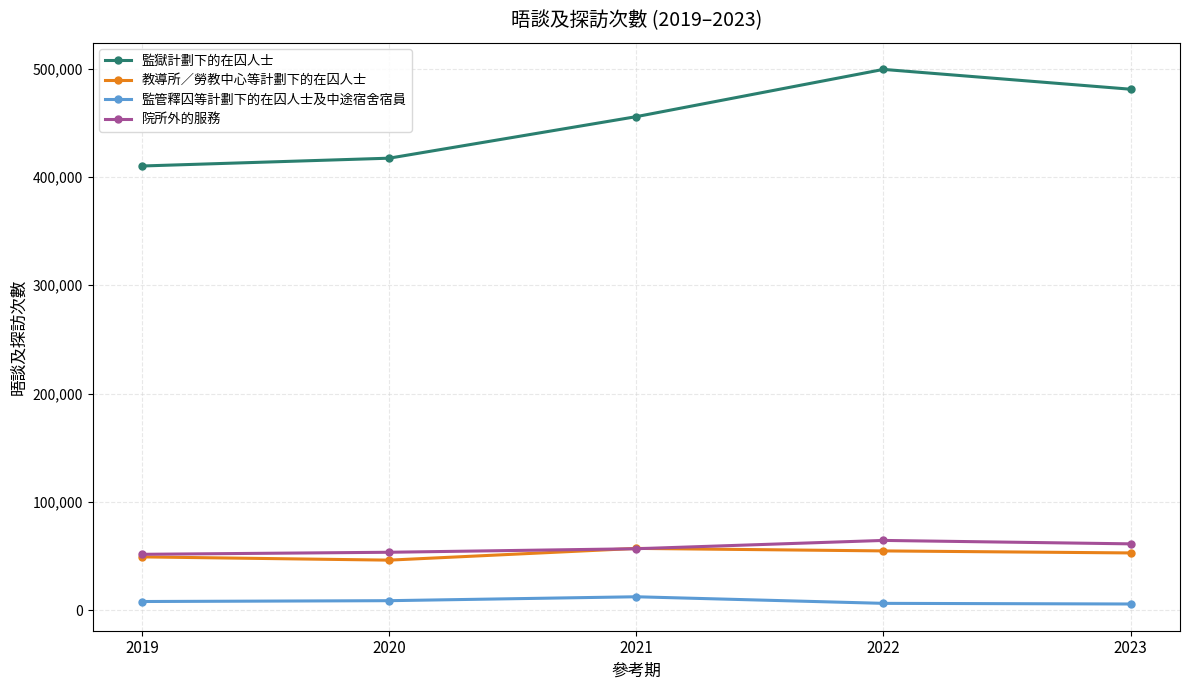

Which series has the largest total across all categories?

監獄計劃下的在囚人士